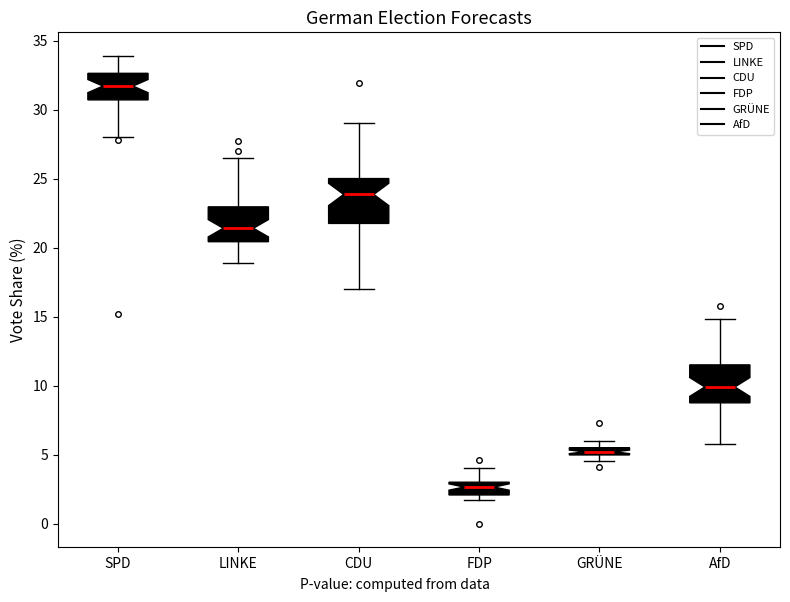

Comparing the boxes themselves (not the whiskers), which one is the tallest?

CDU